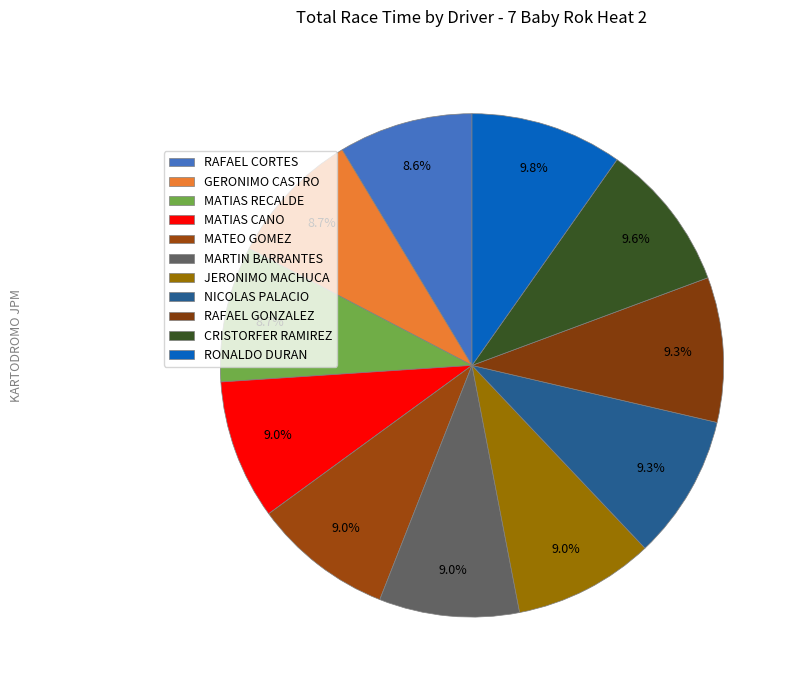

Is there any slice that represents more than half of the pie?

No